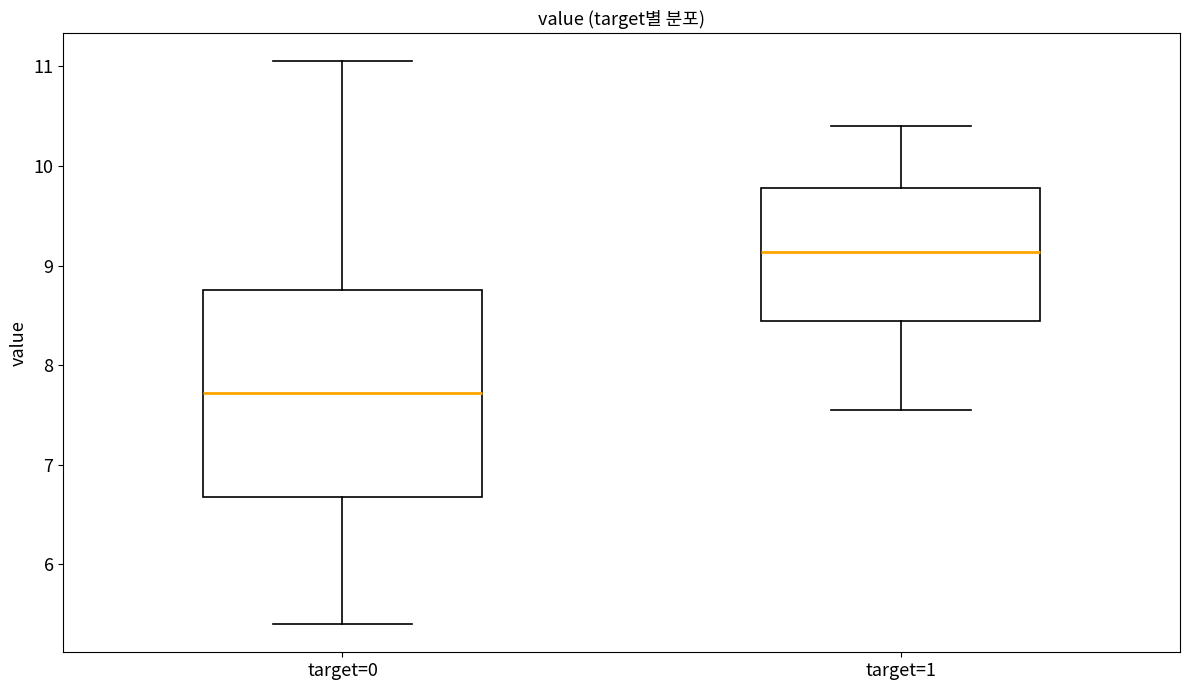

Where is the upper edge of the box for target=1 on the y-axis? The values are not printed on the chart, so give them approximately, as read against the axis.

9.8